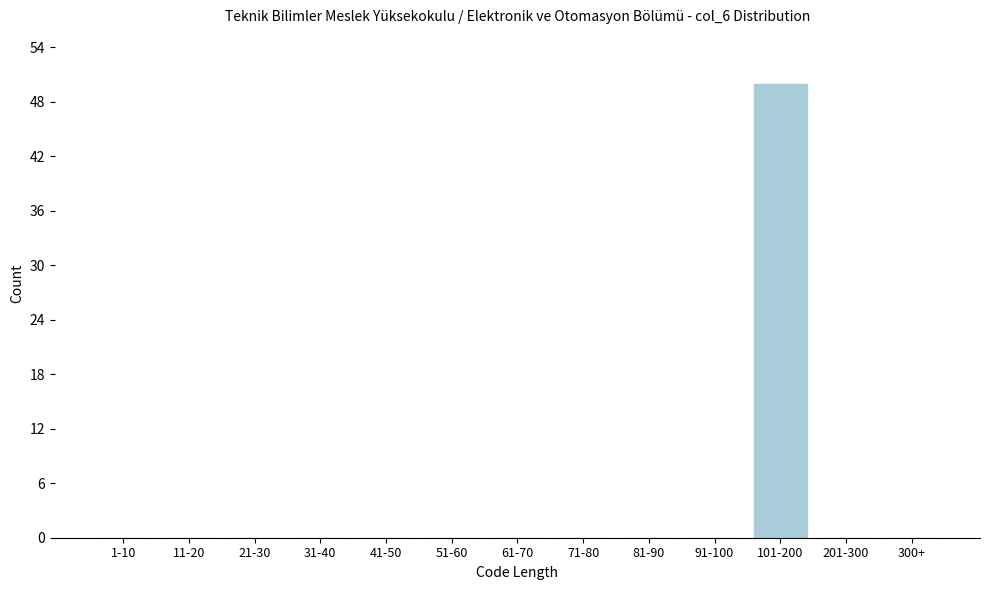

Reading left to right, extract all data points from this chart.

1-10=0	11-20=0	21-30=0	31-40=0	41-50=0	51-60=0	61-70=0	71-80=0	81-90=0	91-100=0	101-200=50	201-300=0	300+=0